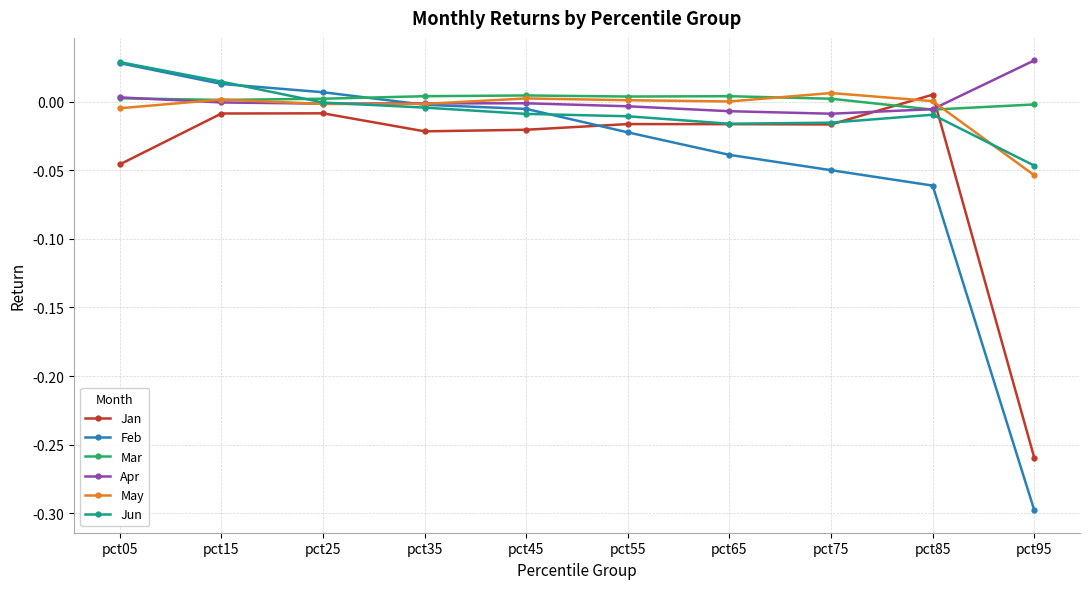

The value of Mar at pct65 is 0.0. True or false?

True